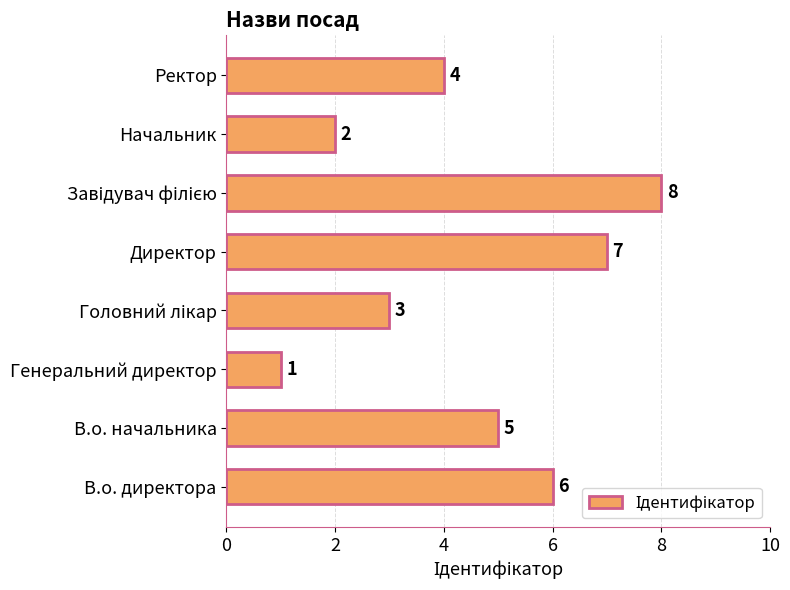

What is the difference between the maximum and minimum values?

7